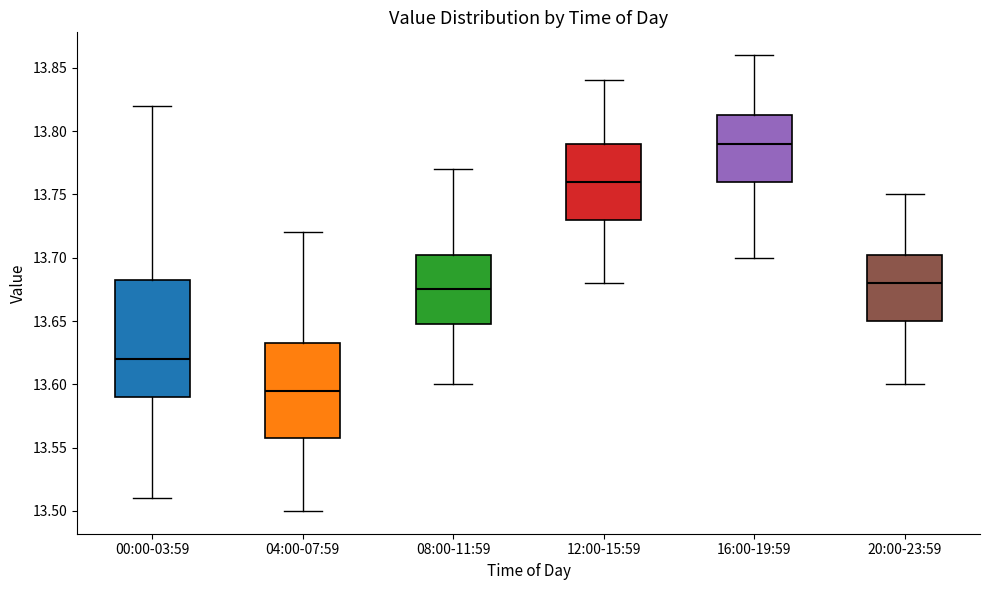

Comparing the boxes themselves (not the whiskers), which one is the tallest?

00:00-03:59